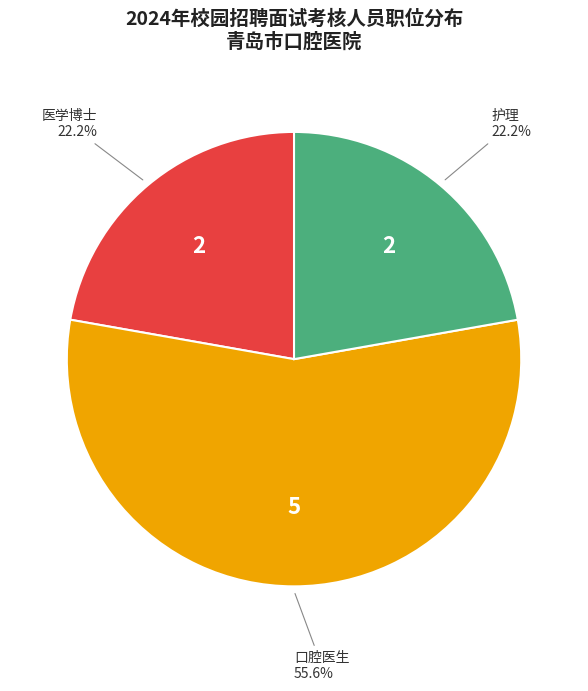

Is there any slice that represents more than half of the pie?

Yes